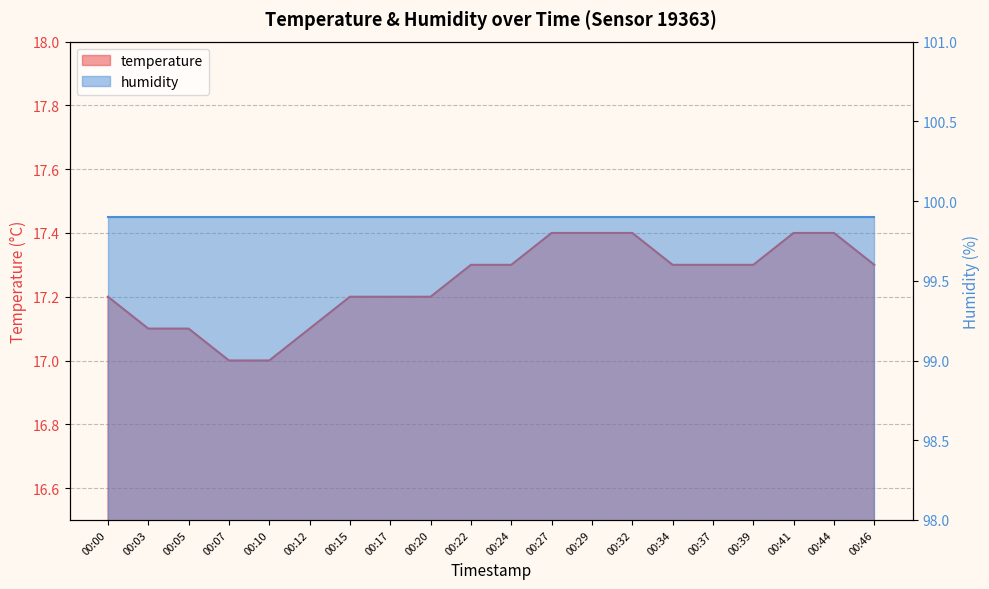

What is the average value?

17.2